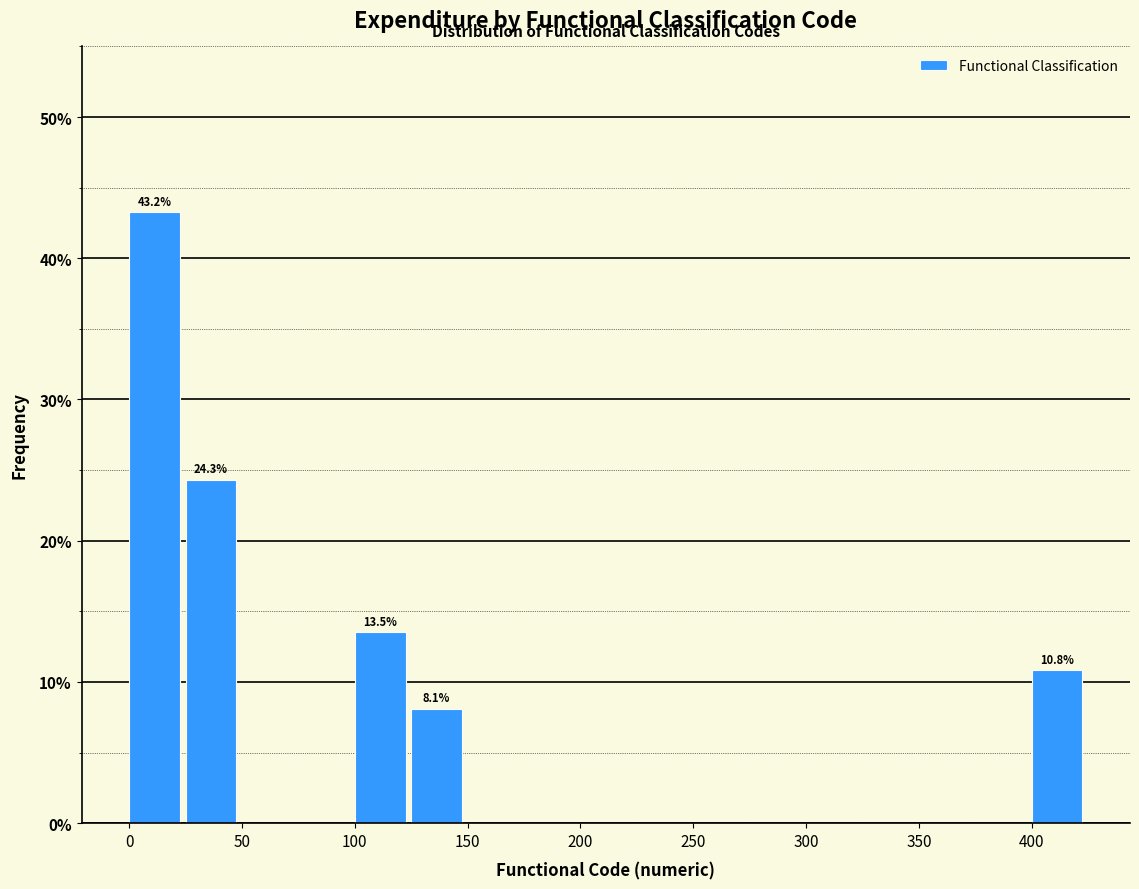

Over which range of the x-axis is the bar tallest?

0 to 25